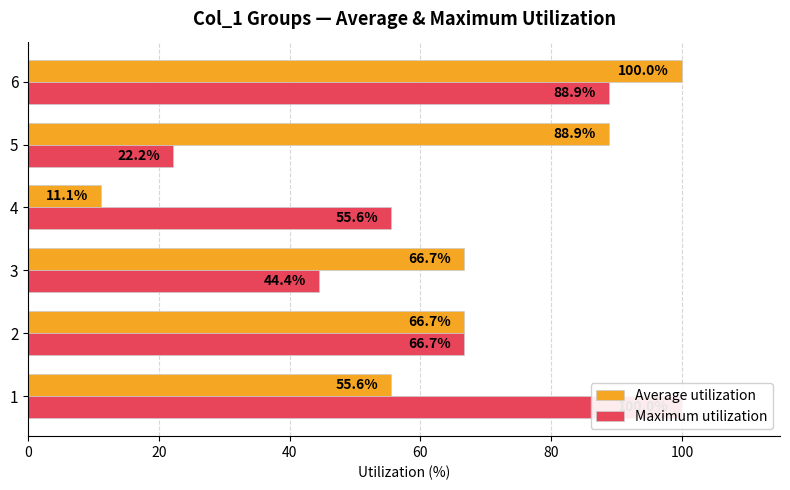

What is the value of the Maximum utilization bar at the 2nd from the left?

66.7